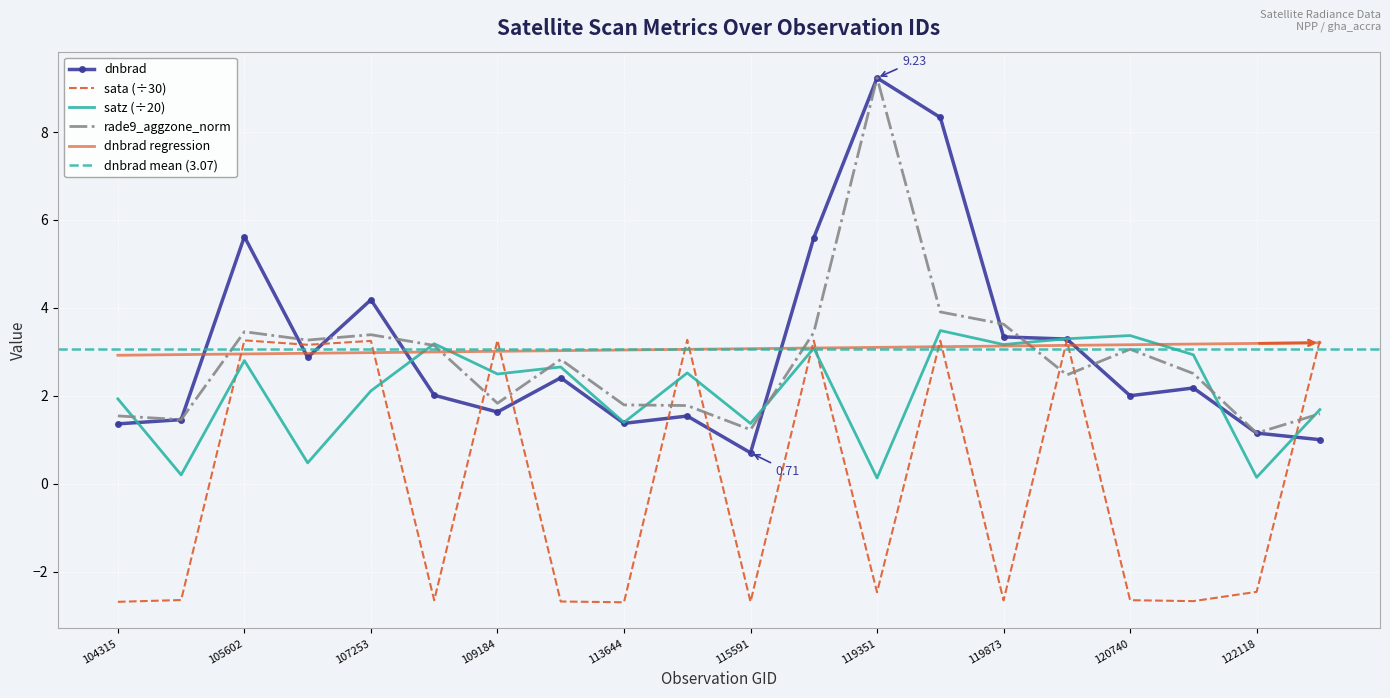

How many lines are shown in the chart?

4